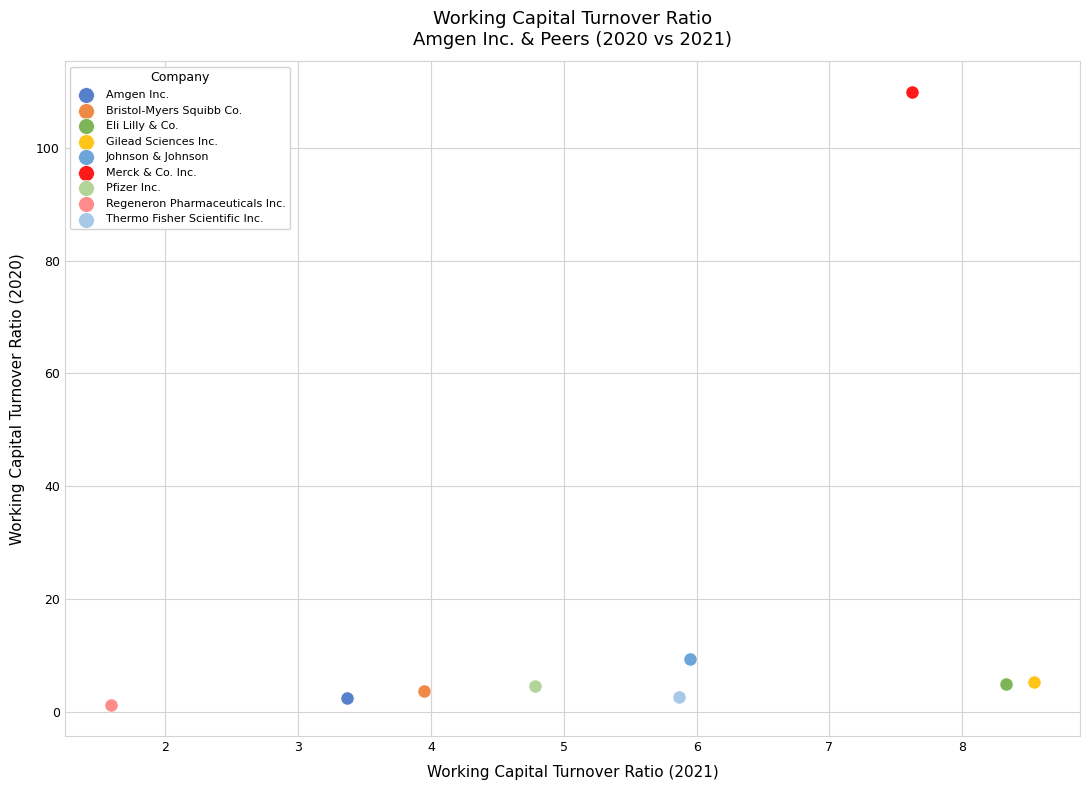

Which series contains the highest Y value?

Merck & Co. Inc.